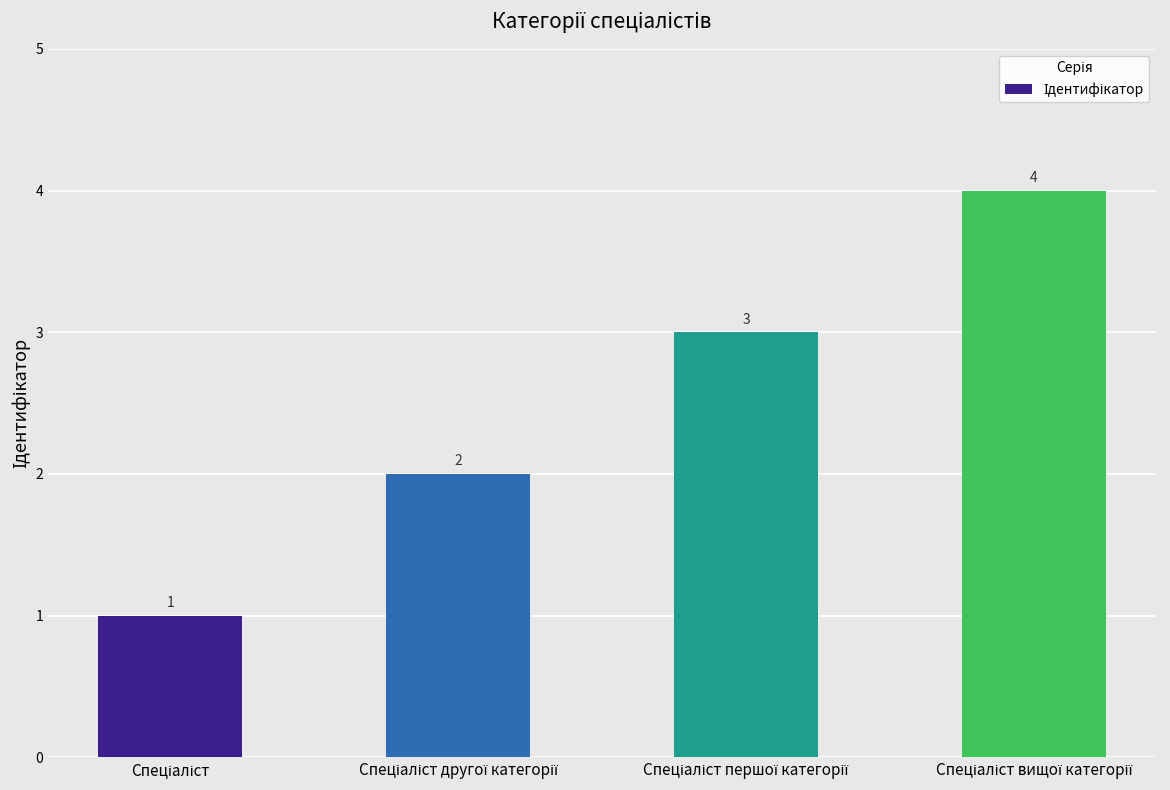

Does the chart contain stacked bars?

No